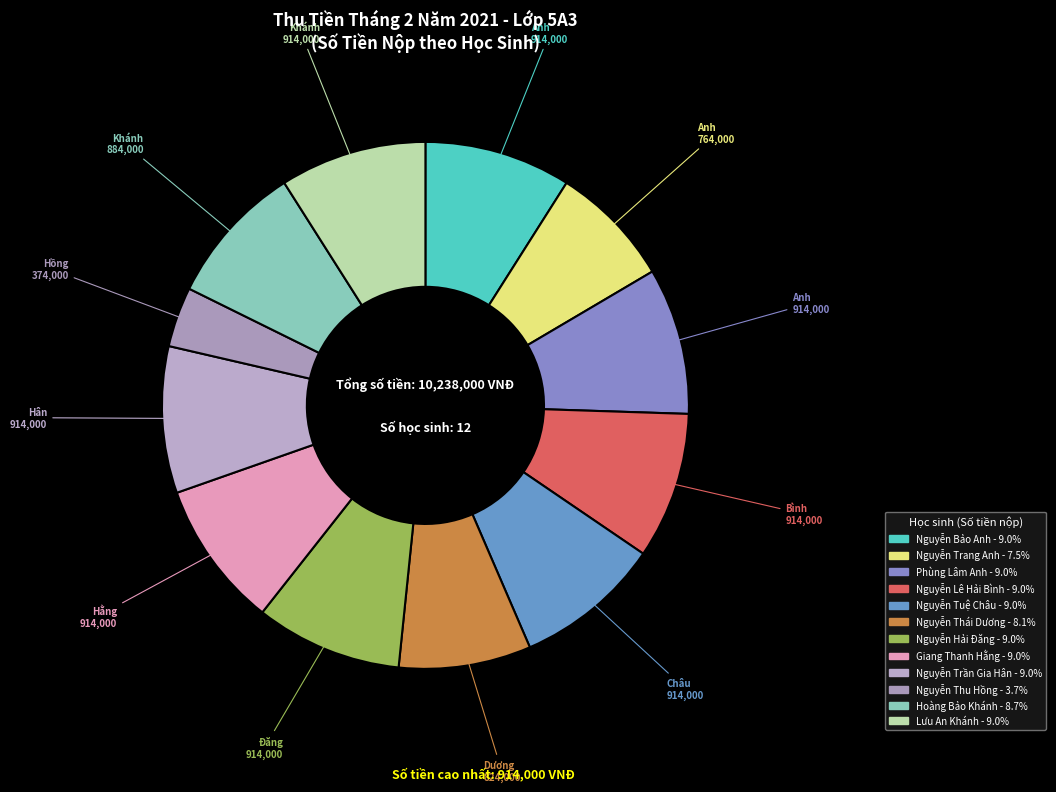

How many slices are in this pie chart?

12